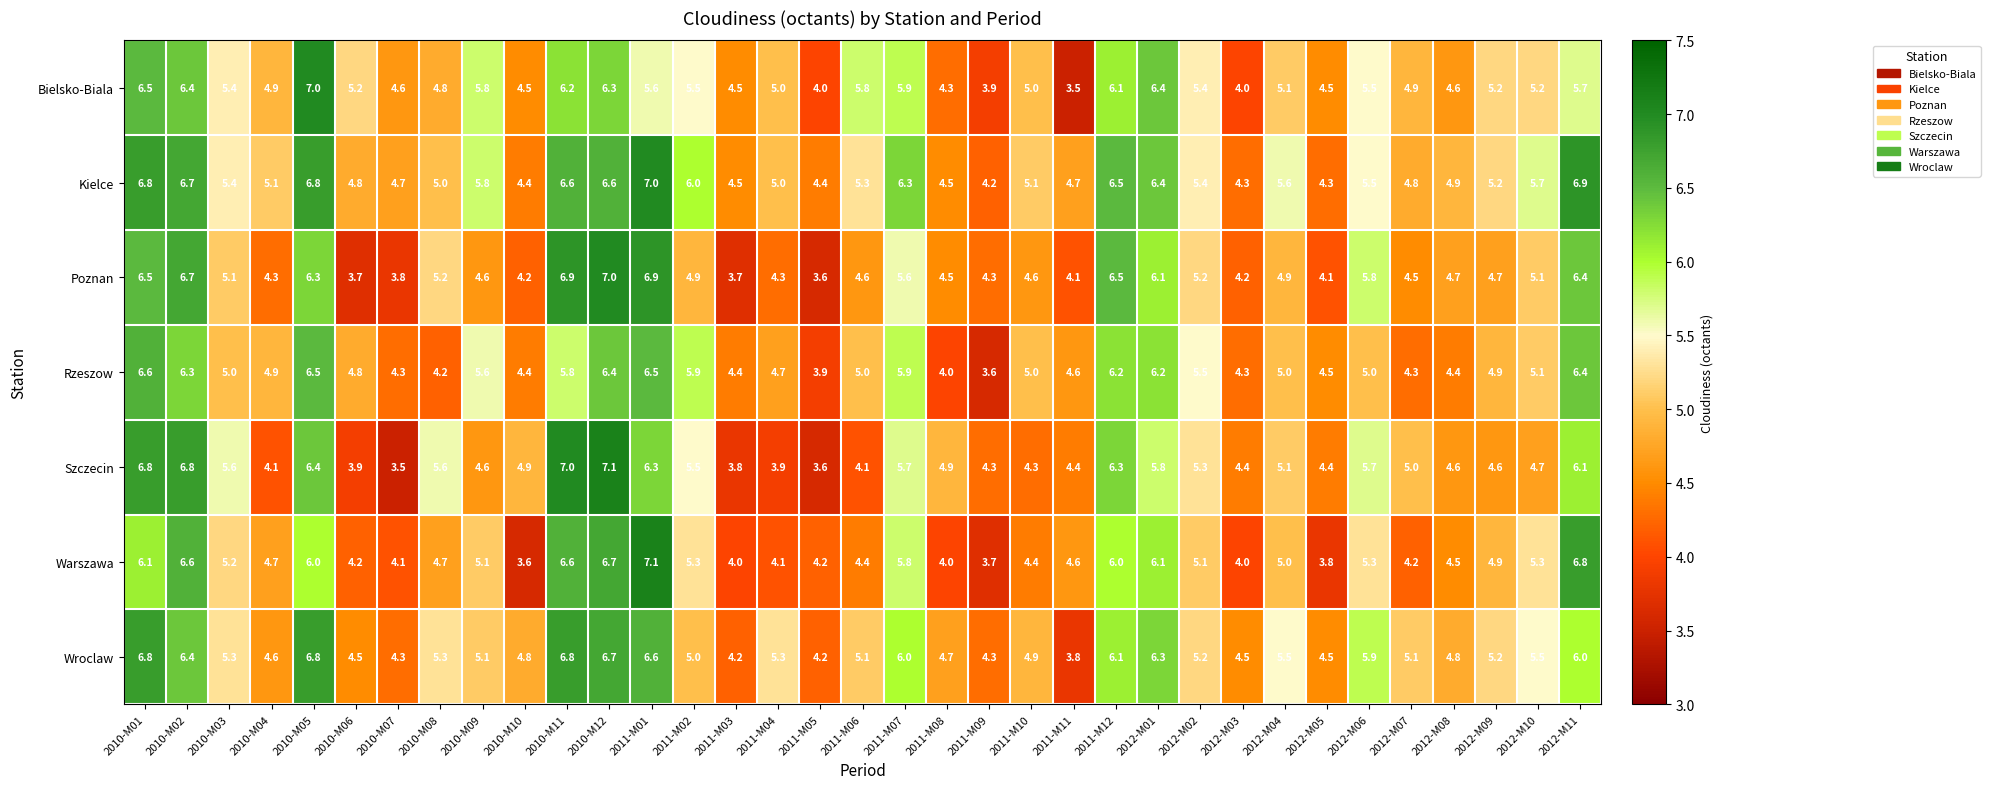

Read the Rzeszow value at 2010-M09.

5.6